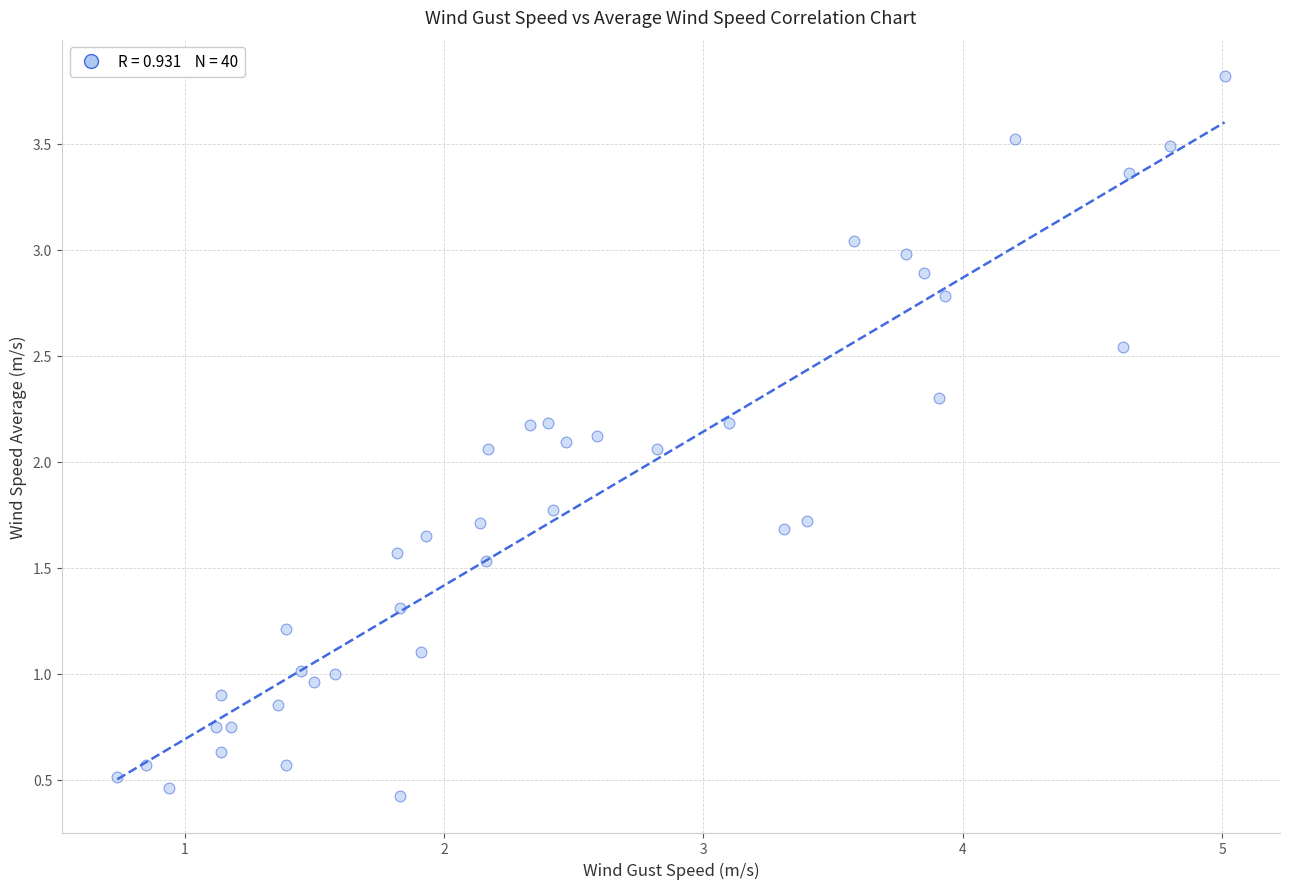

What is the range of X values (max minus min)?

4.3